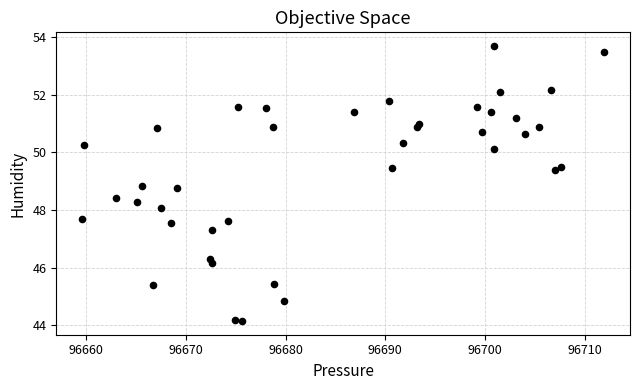

What is the range of X values (max minus min)?

52.3